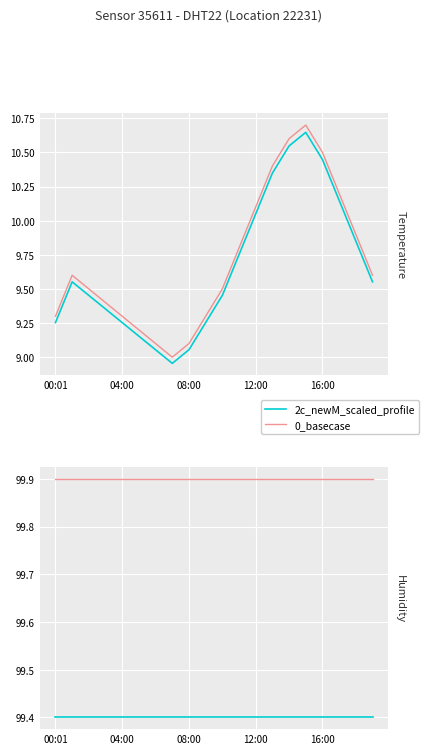

Is the value of 2c_newM_scaled_profile at 04:00 greater than the value of 0_basecase at 04:00?

No